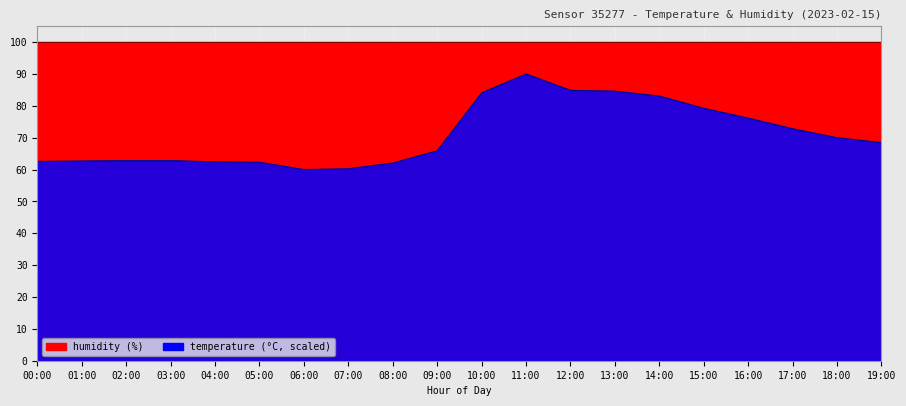

Approximately how many times larger is the value at 00:00 compared to 06:00?

1.0